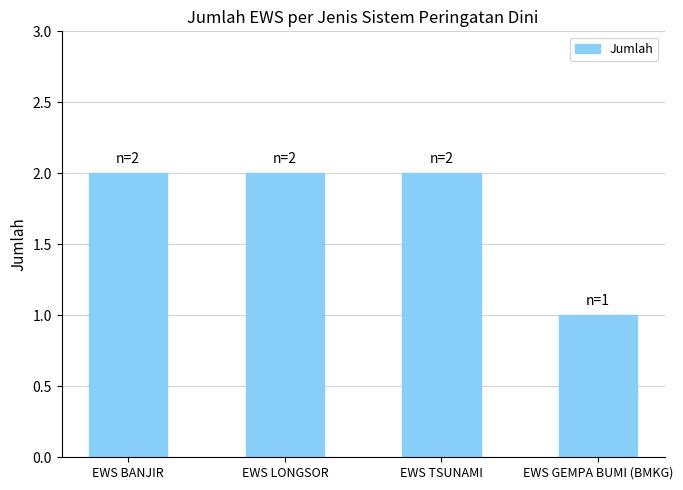

How many bars are there in total?

4